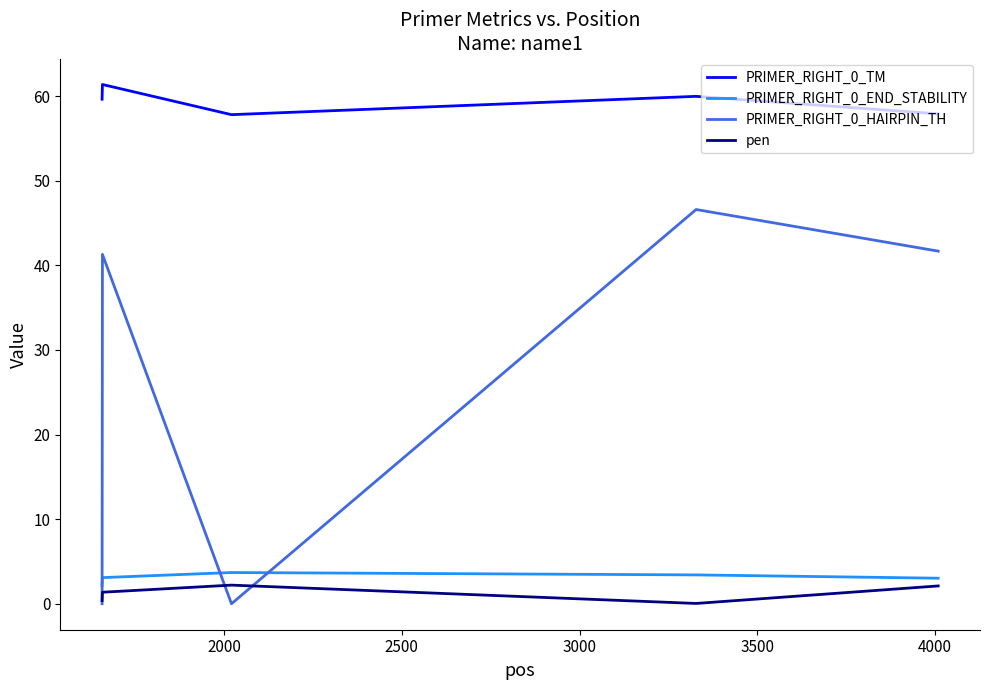

True or false: PRIMER_RIGHT_0_HAIRPIN_TH and PRIMER_RIGHT_0_TM cross at least once.

False